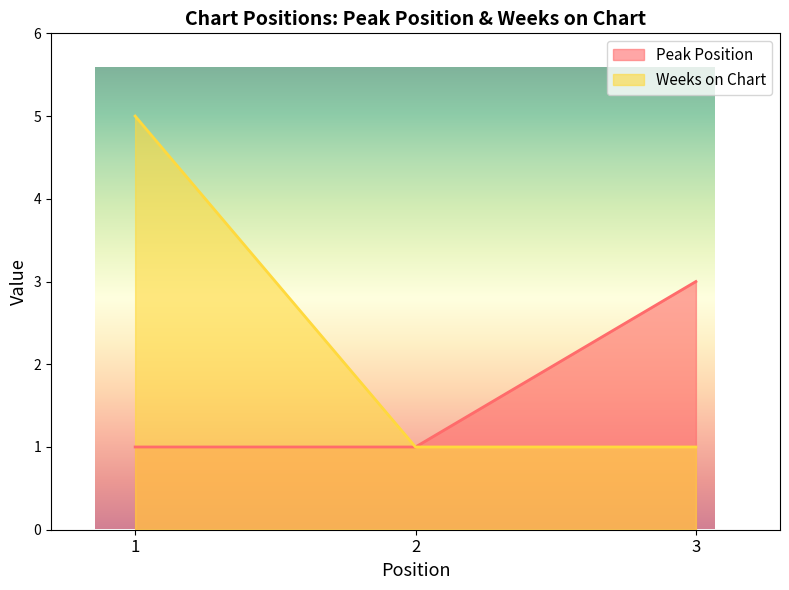

Where is Peak Position nearest to the value 2?

1